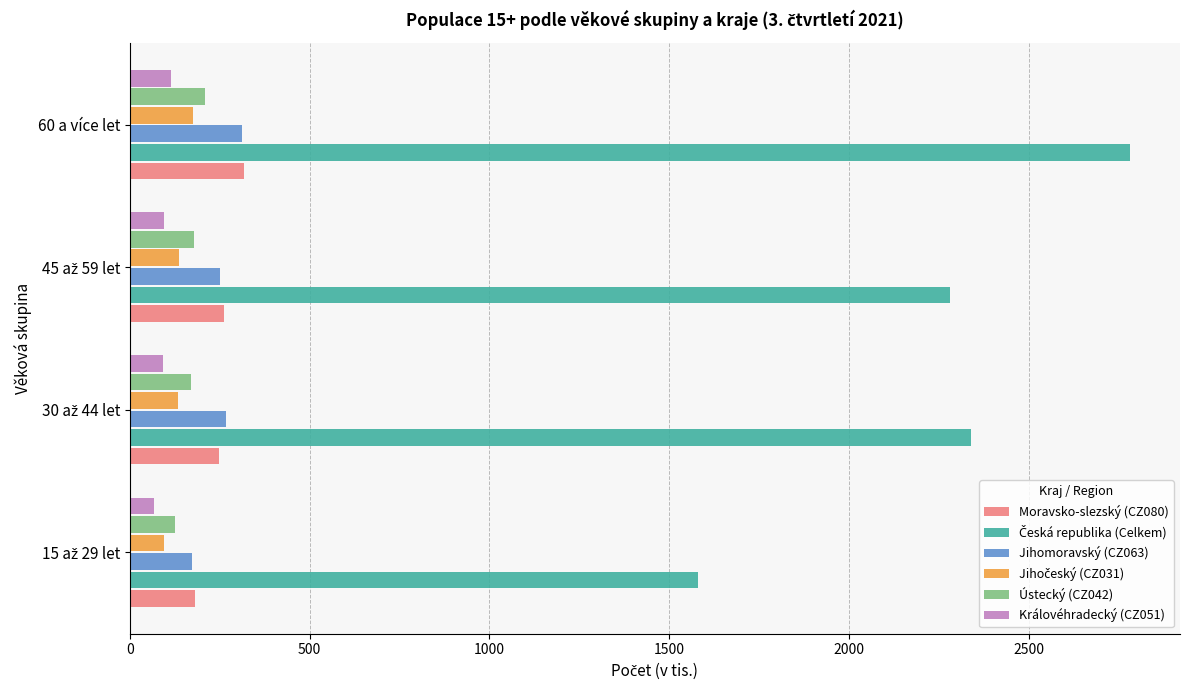

What is the greatest value displayed?

2781.0